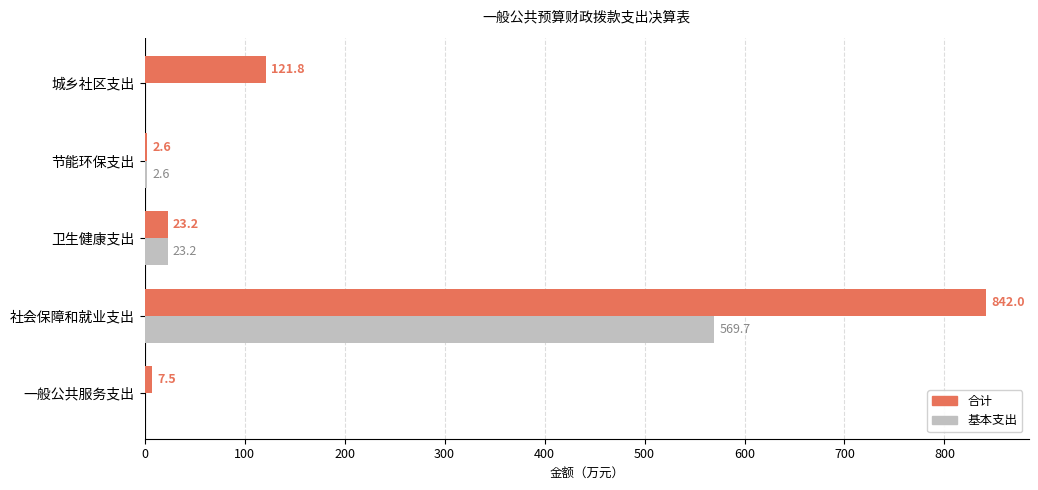

What is the sum of all 合计 values?

997.1